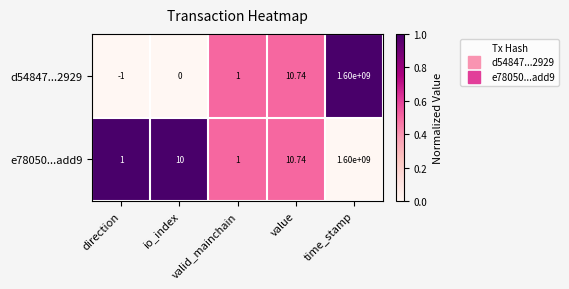

List the labels in order of d54847...2929 value, smallest first.

direction, io_index, valid_mainchain, value, time_stamp